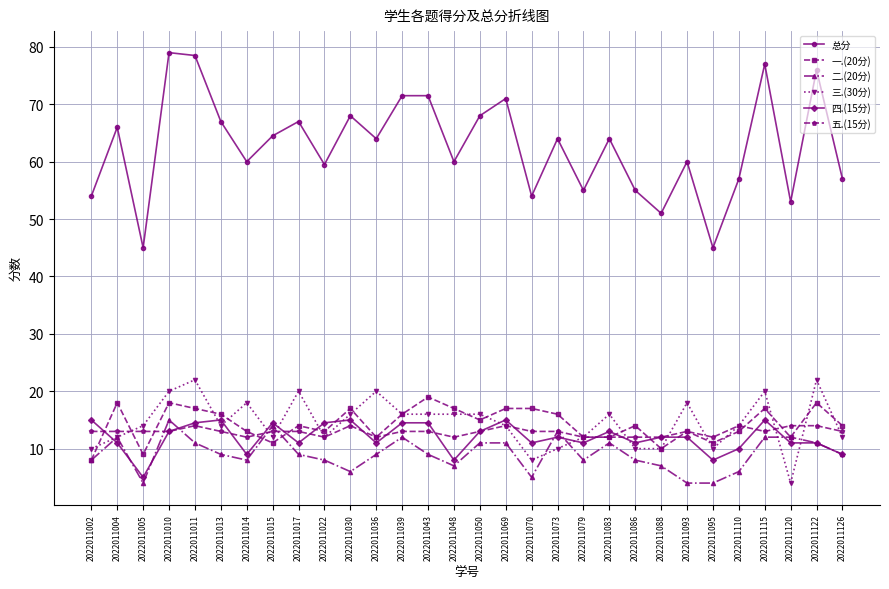

True or false: 一.(20分) has a value of 6.9 at 2022011120.

False